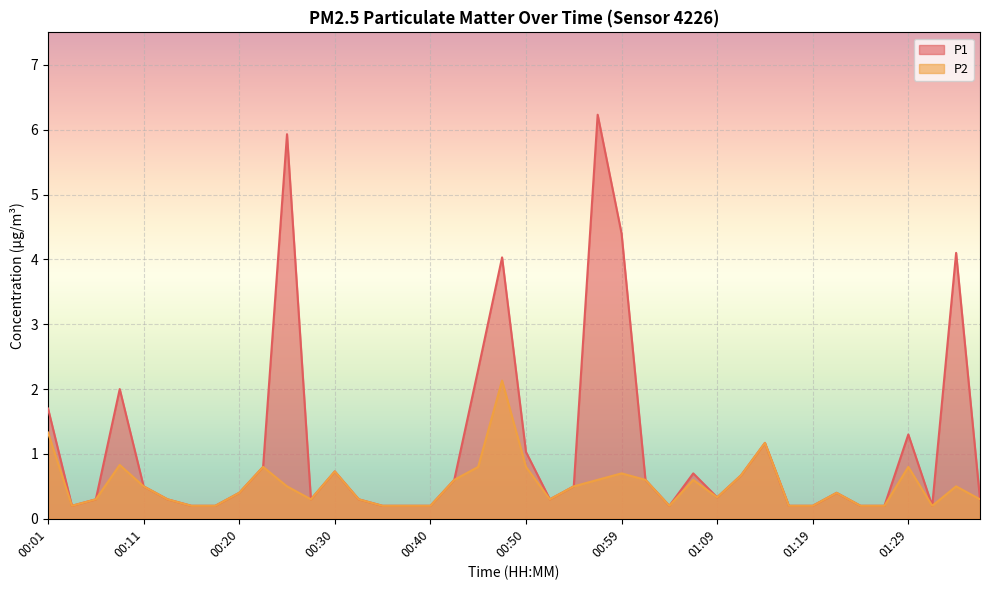

The value of P1 at 01:14 is 2.0. True or false?

False